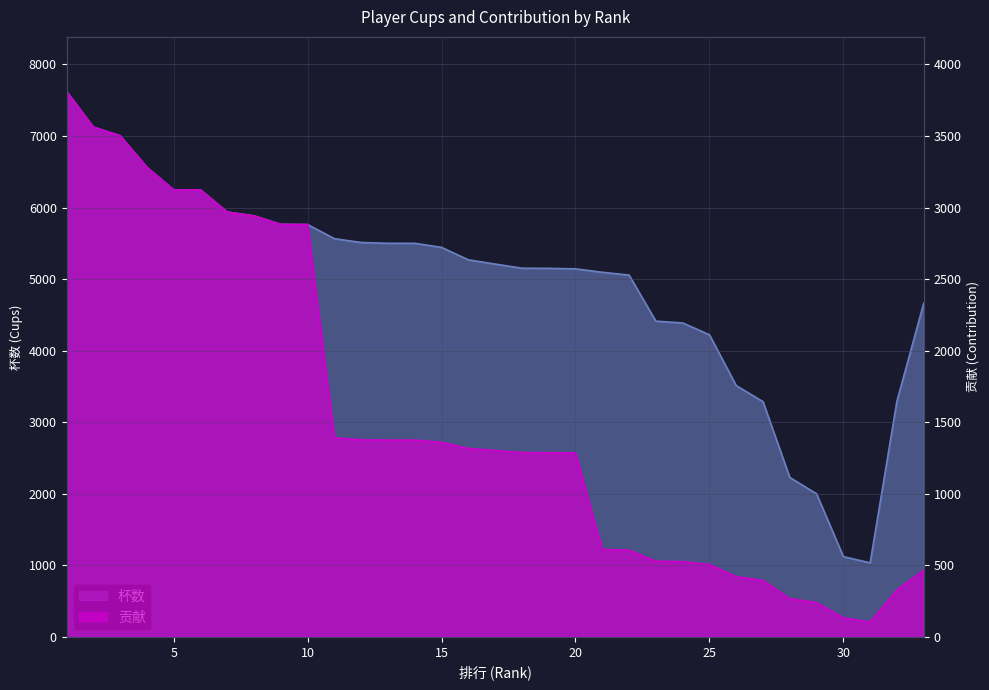

Count the number of data series in this chart.

2